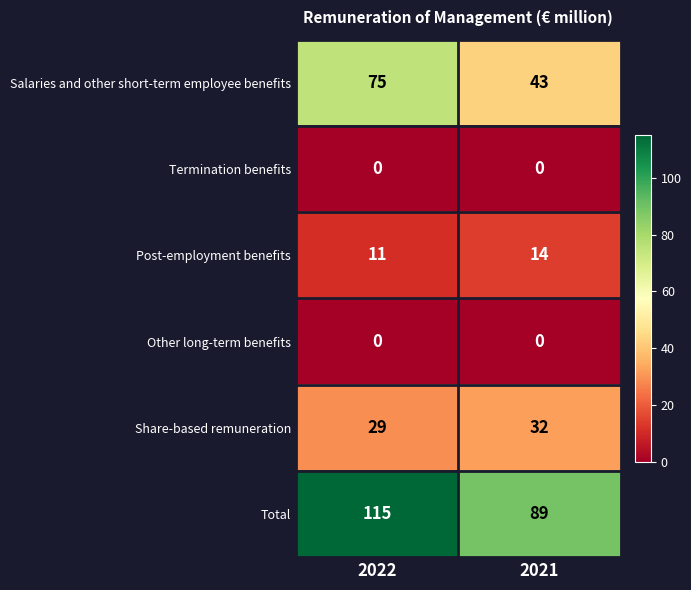

Reading left to right, extract all data points from this chart.

Salaries and other short-term employee benefits: 75	43
Termination benefits: 0	0
Post-employment benefits: 11	14
Other long-term benefits: 0	0
Share-based remuneration: 29	32
Total: 115	89